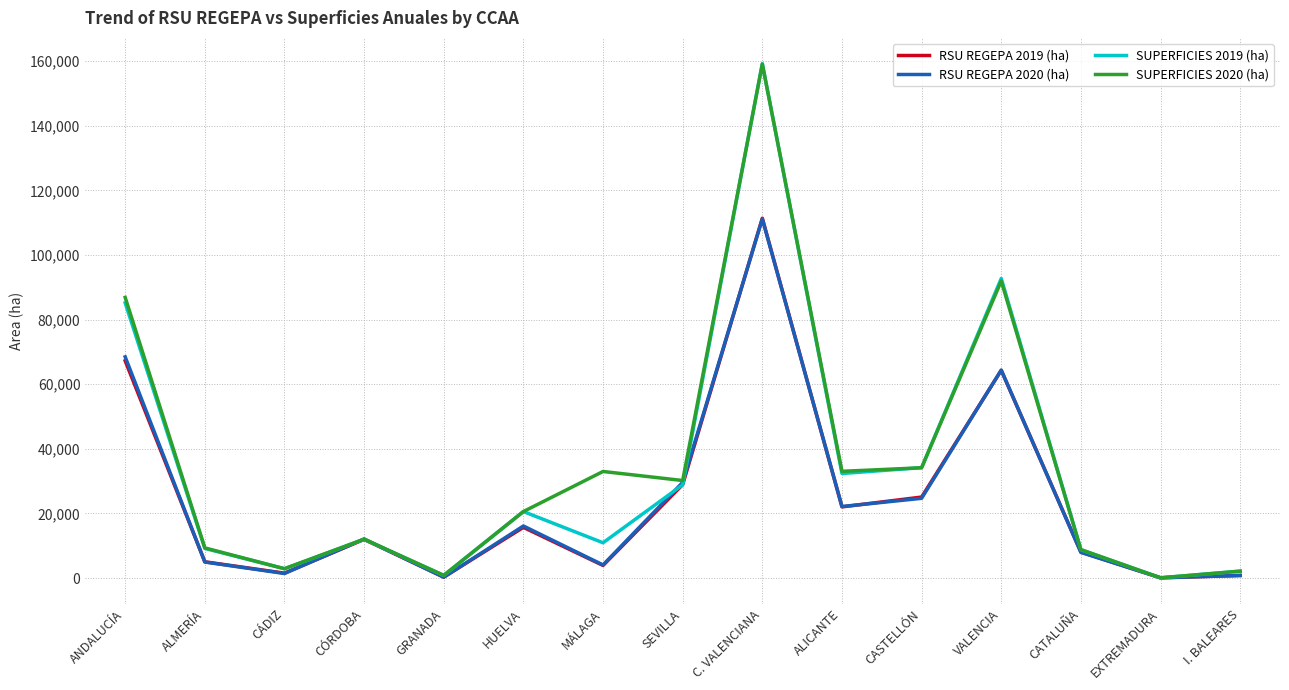

Which series changed the most between ALICANTE and EXTREMADURA?

SUPERFICIES 2020 (ha)